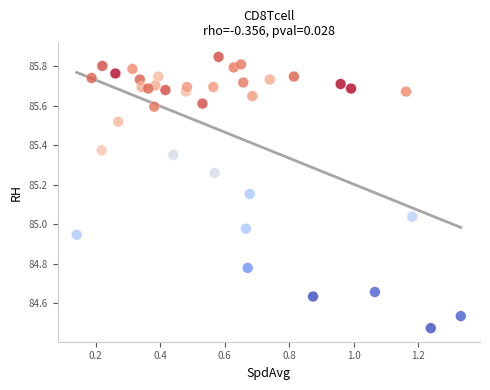

What is the range of X values (max minus min)?

1.2